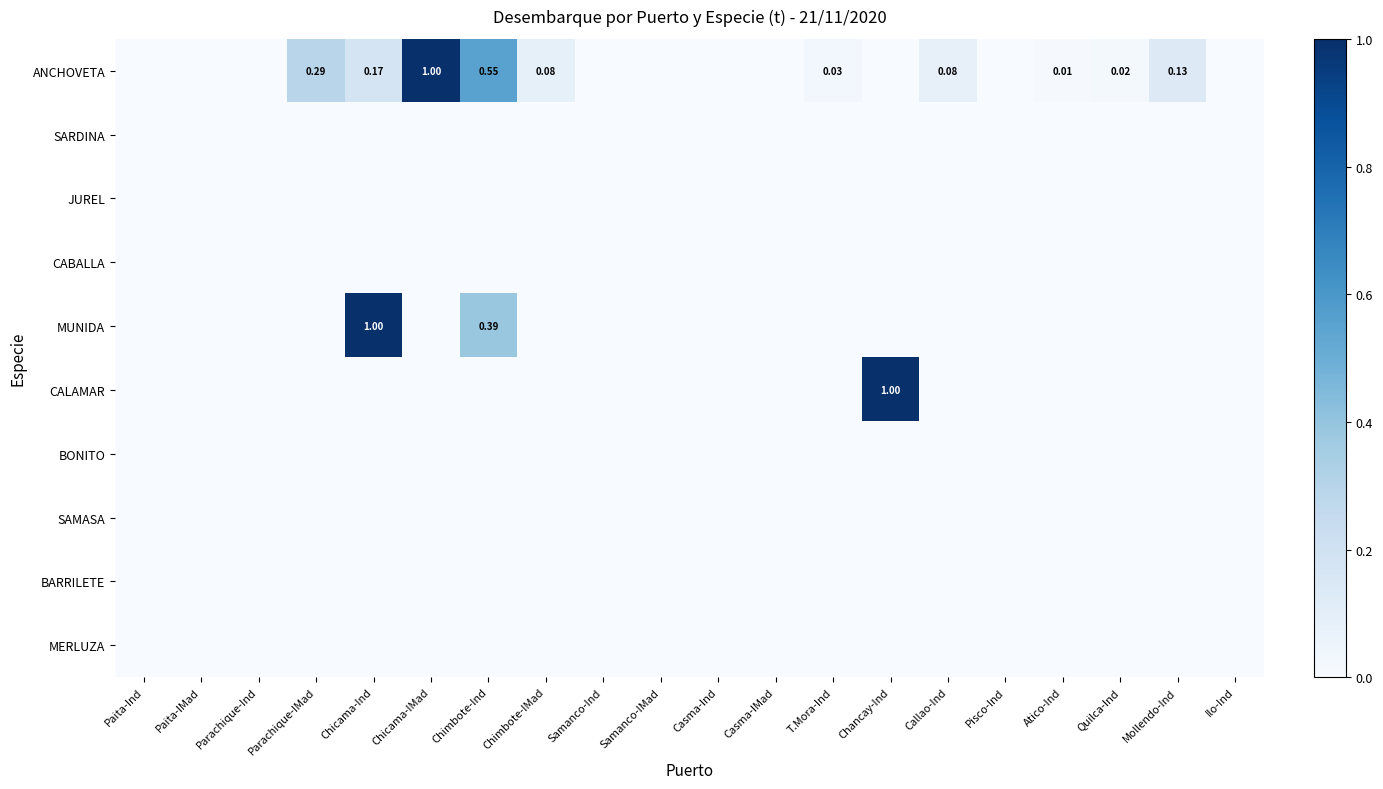

Which series changed the most between Pisco-Ind and Ilo-Ind?

ANCHOVETA